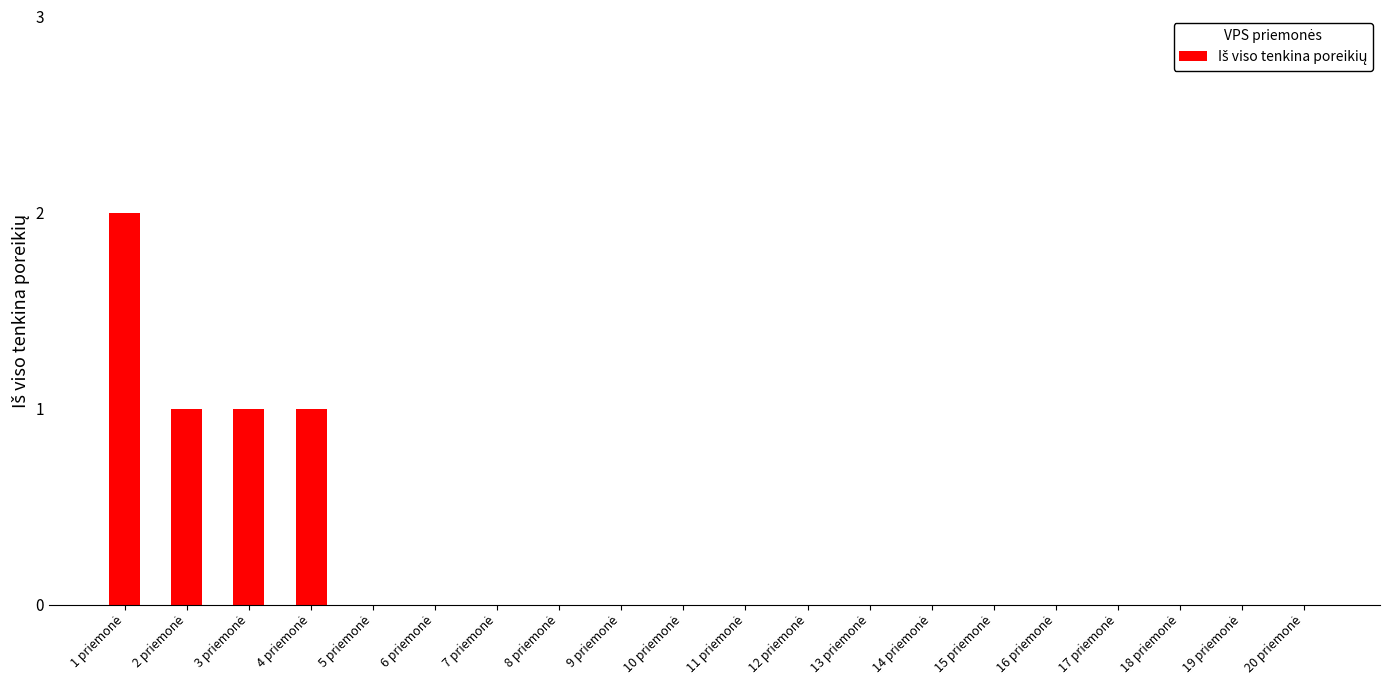

Count the number of data series in this chart.

1